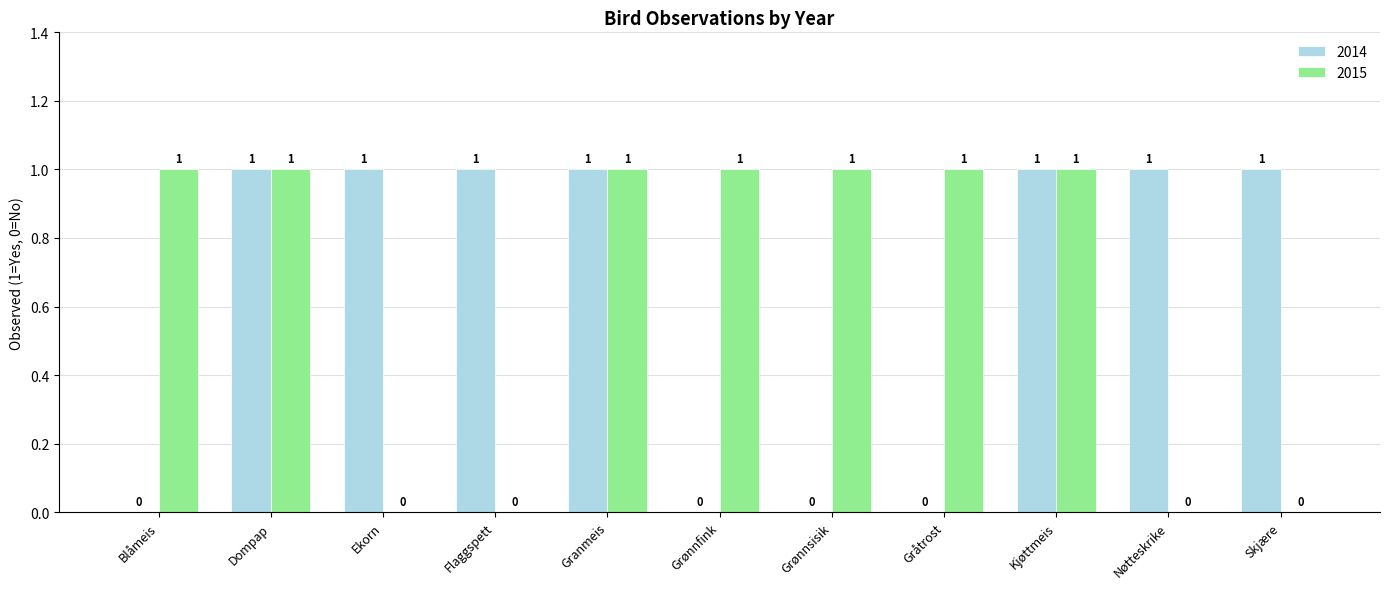

Is the value of 2014 at Blåmeis greater than the value of 2015 at Grønnsisik?

No